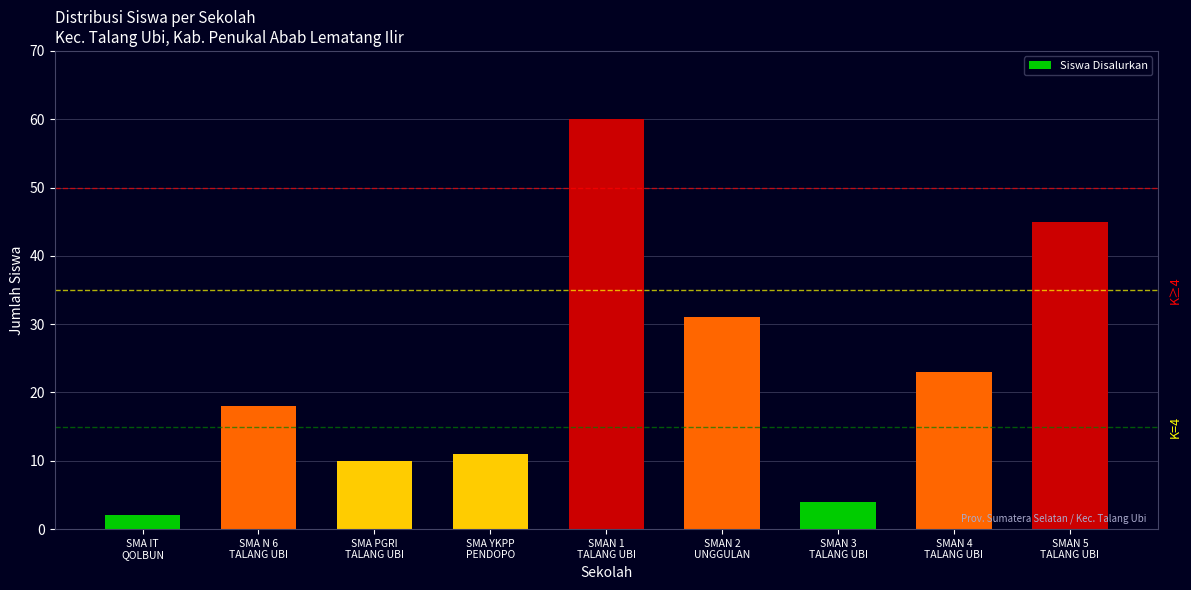

Where is the data nearest to the value 31?

SMAN 2
UNGGULAN